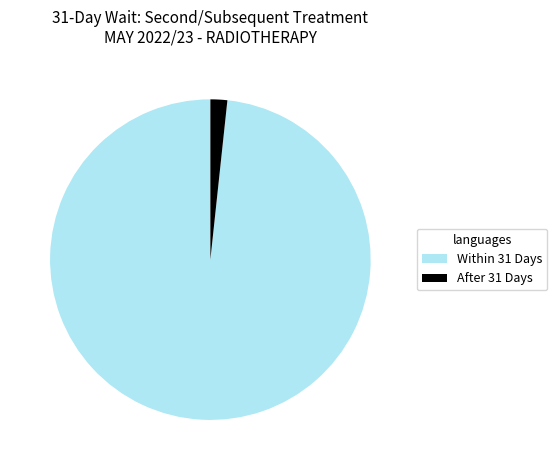

The After 31 Days slice represents 2% of the pie. True or false?

True